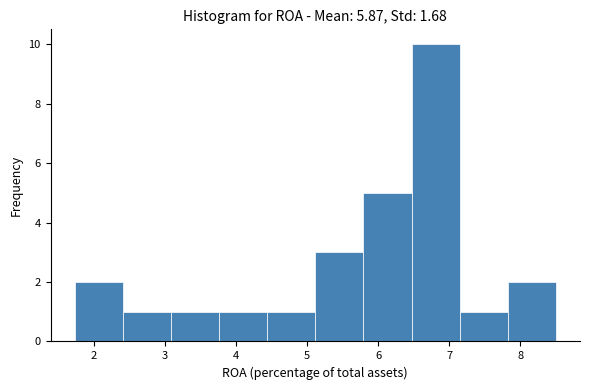

What is the height of the bar covering 6.5 to 7.1 on the x-axis? Neither the bar edges nor the heights are printed on the chart, so give them approximately, as read against the axes.

10